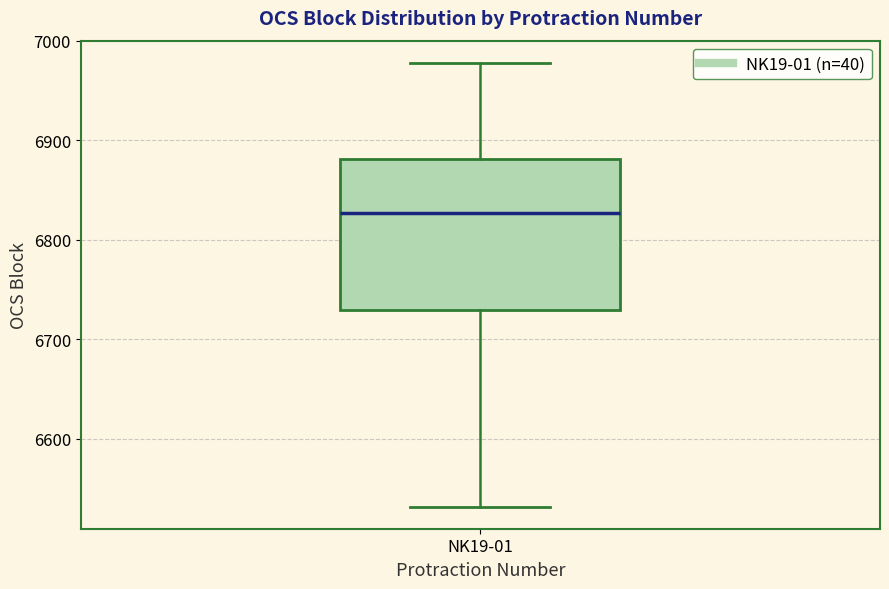

Transcribe this box plot: give where the median line is, the range the box spans, and where the two whiskers end, as read against the y-axis. The values are not printed on the chart, so give them approximately, as read against the axis.

median 6830, box 6730 to 6880, whiskers 6530 to 6980